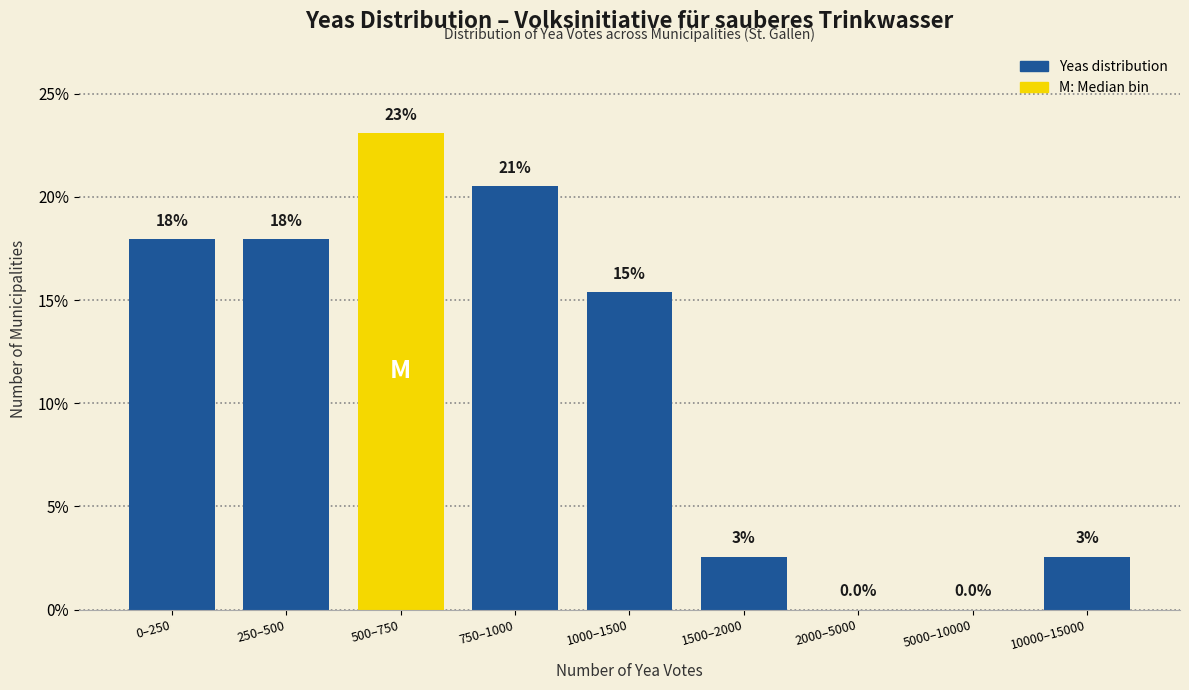

Between 10000–15000 and 500–750, which is larger?

500–750